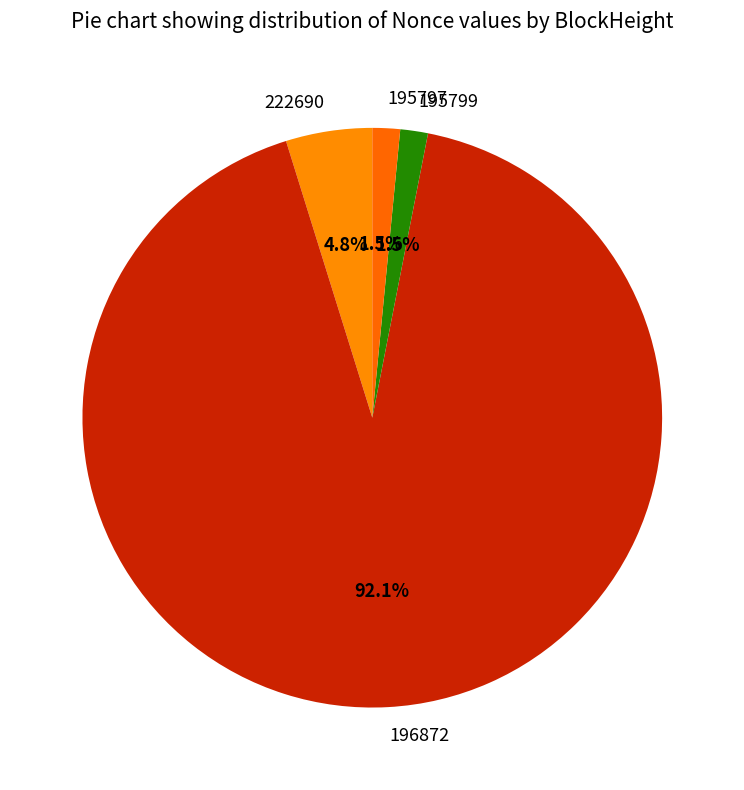

To the nearest percent, what percentage of the pie is 196872?

92%